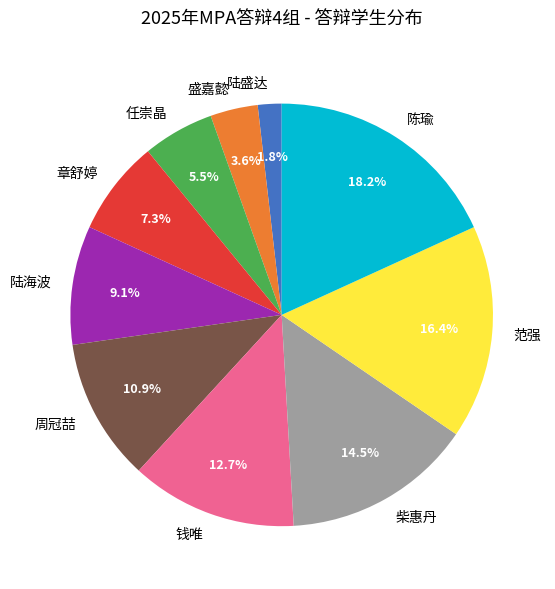

Approximately how many times larger is the value at 范强 compared to 柴惠丹?

1.1